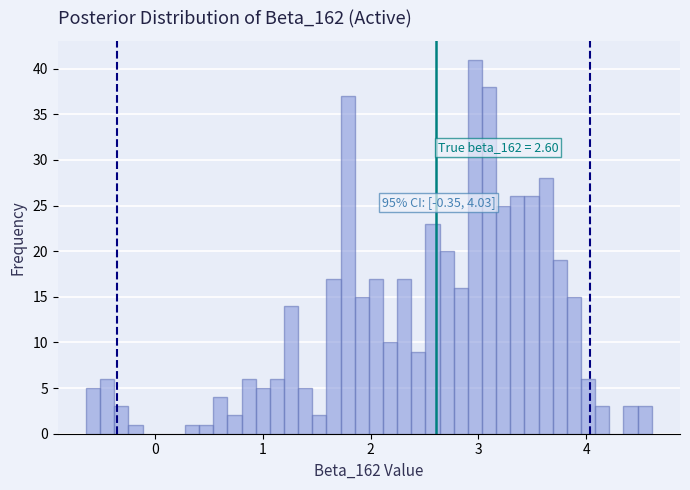

Around what value on the x-axis is the tallest bar? Give the approximate position of its centre, as read against the axis.

3.0